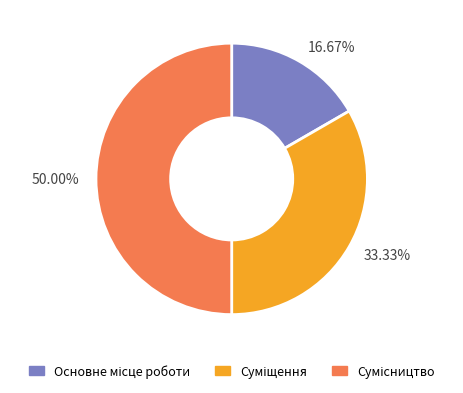

What is the ratio of the value at 50.00% to the value at 33.33%?

1.5